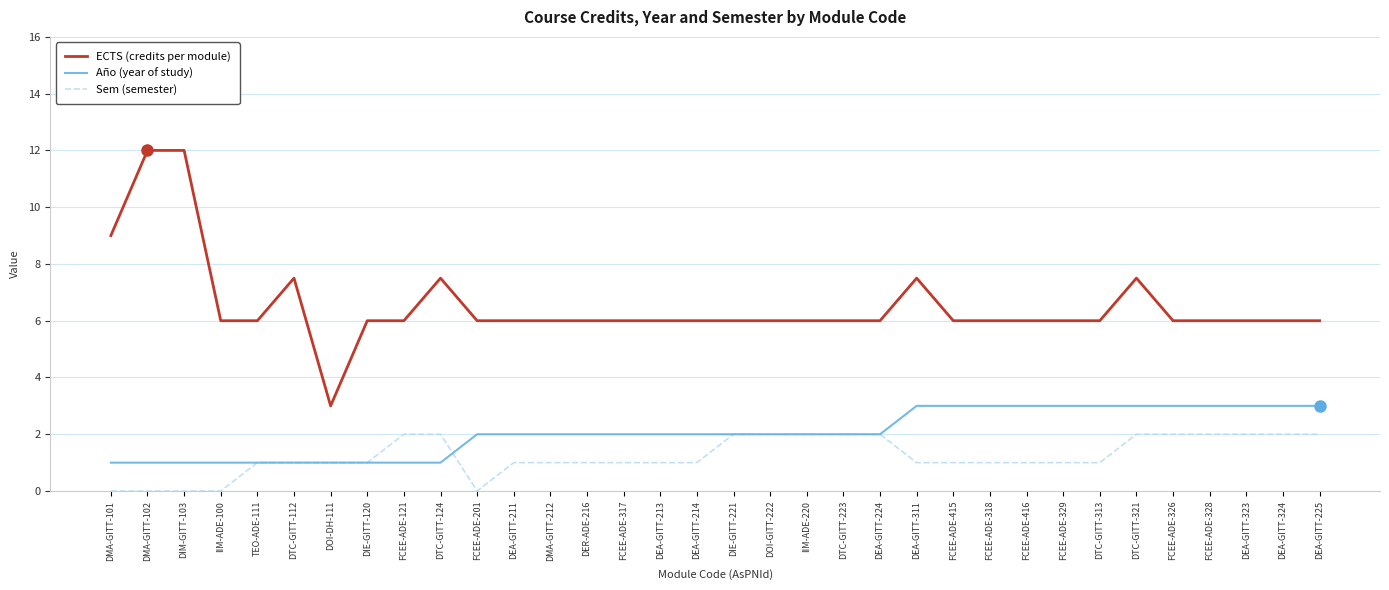

Rank the series by their maximum value, from lowest to highest.

Sem (semester), Año (year of study), ECTS (credits per module)